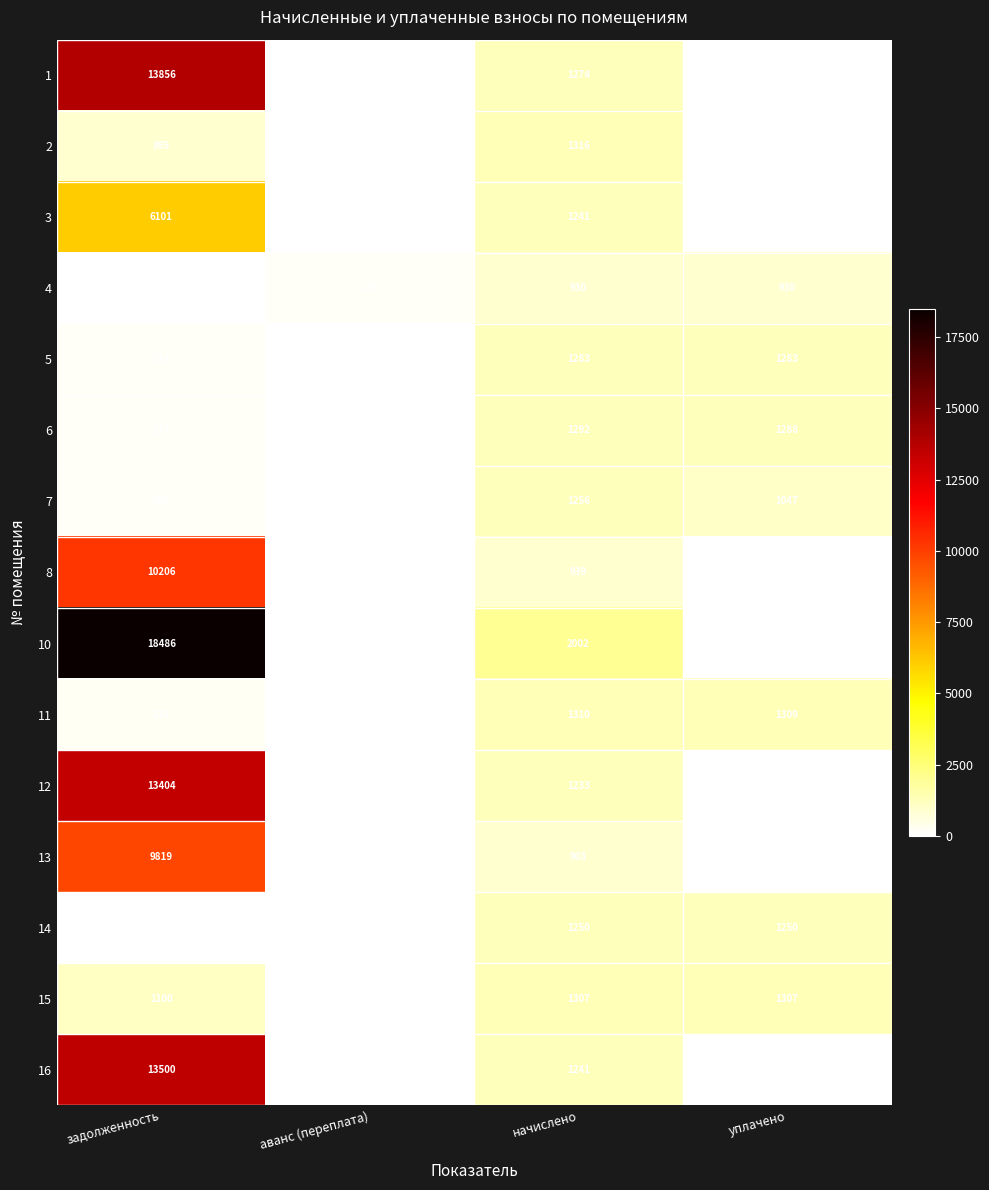

What is the difference between the second highest and minimum values in the 11 series?

1309